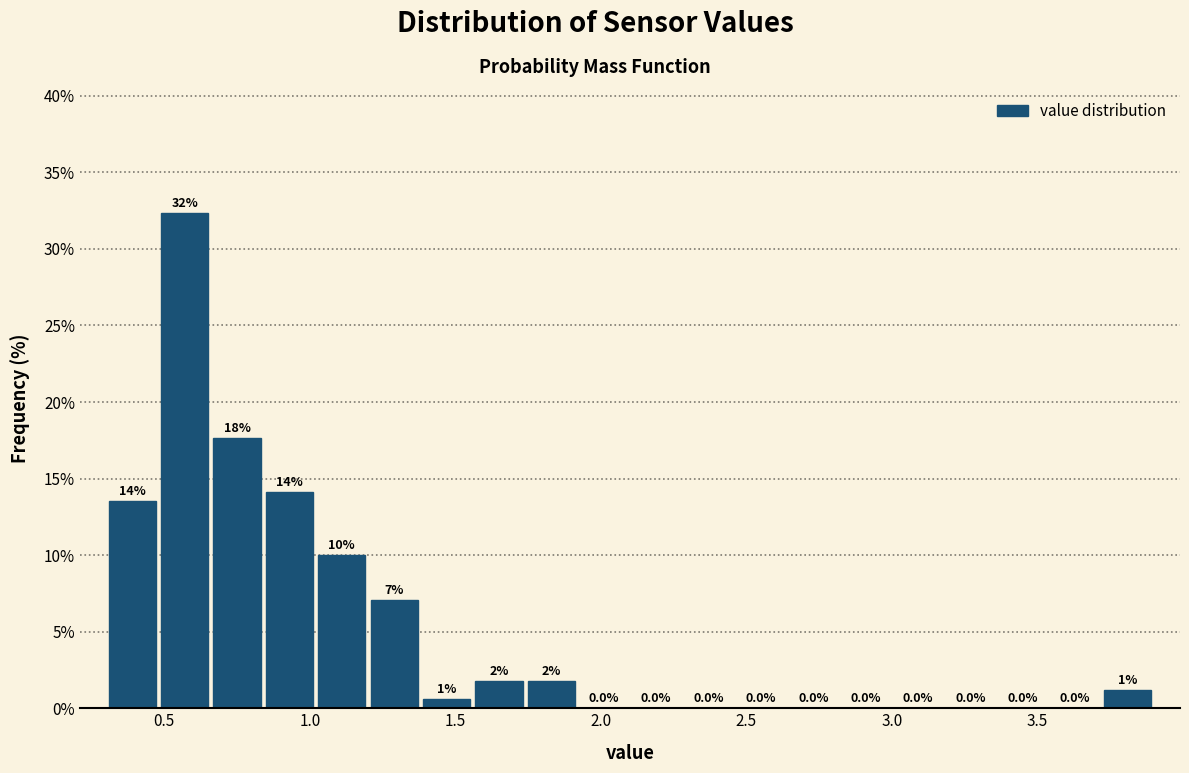

Read against the x-axis, roughly where is the centre of the tallest bar?

0.55